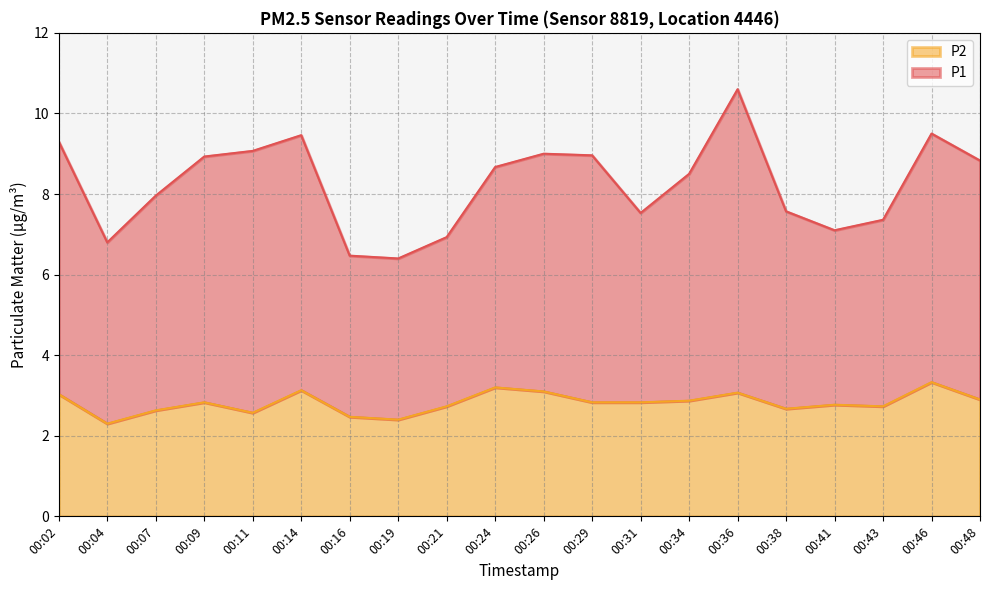

Reading right to left, extract all data points from this chart.

P1: 8.8	9.5	7.4	7.1	7.6	10.6	8.5	7.5	9.0	9.0	8.7	6.9	6.4	6.5	9.5	9.1	8.9	8.0	6.8	9.3
P2: 2.9	3.3	2.7	2.8	2.7	3.1	2.9	2.8	2.8	3.1	3.2	2.7	2.4	2.5	3.1	2.6	2.8	2.6	2.3	3.0